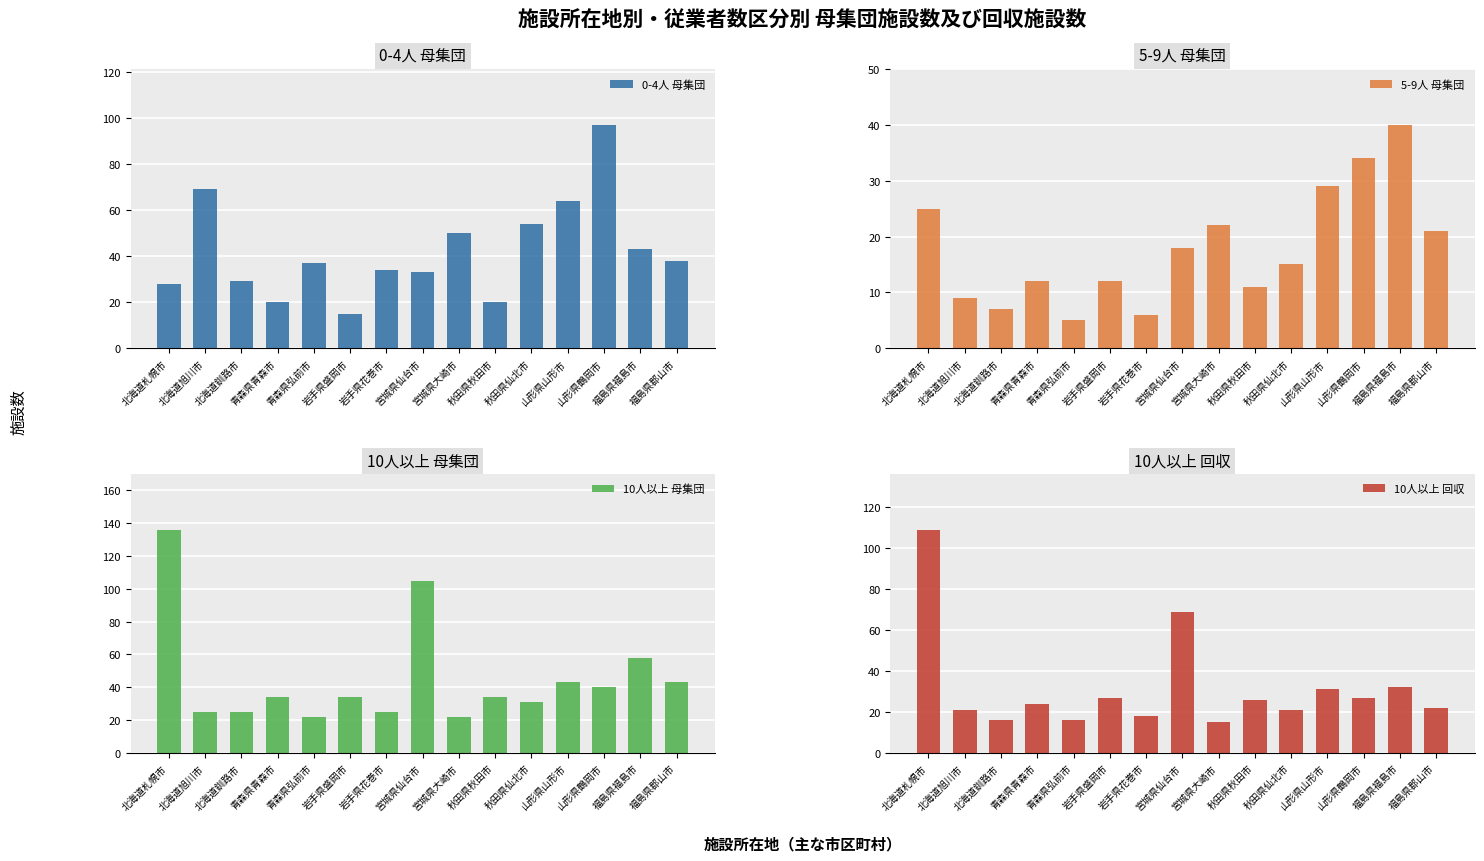

What is the value of the 5-9人 母集団 bar at the 2nd from the left?

9